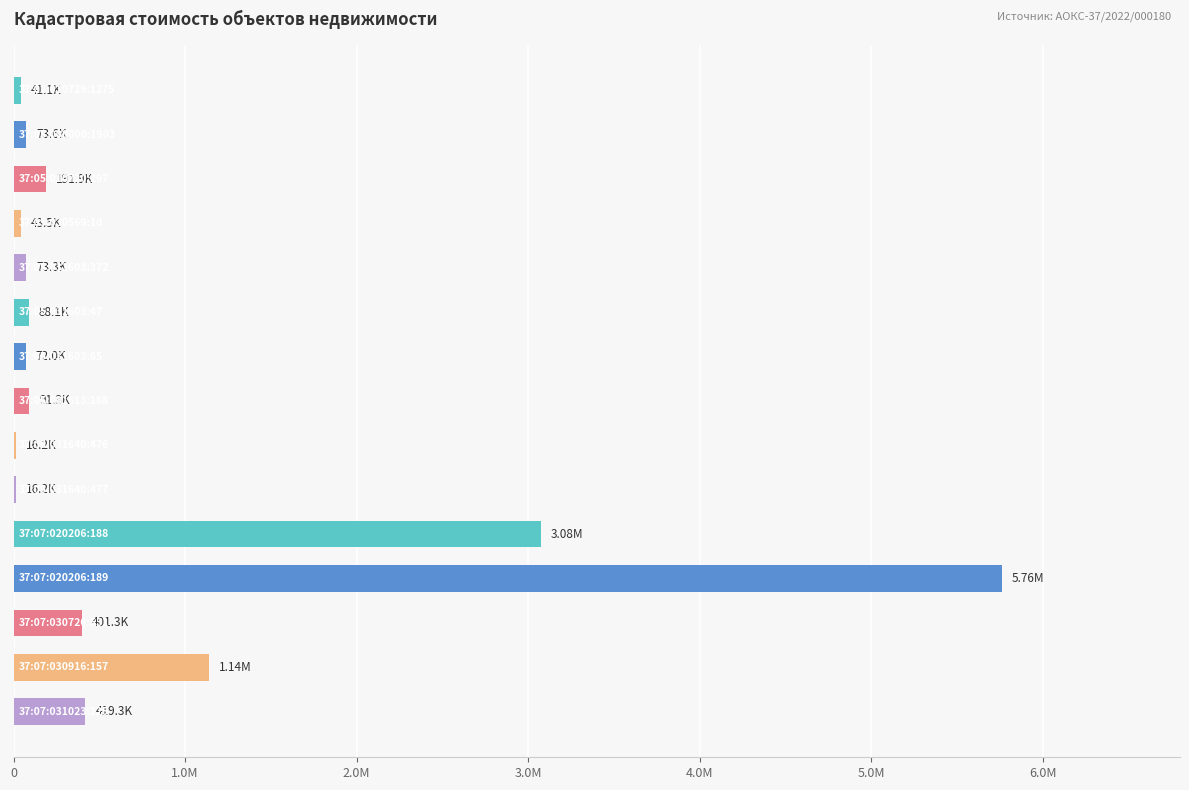

Are the bars horizontal?

Yes